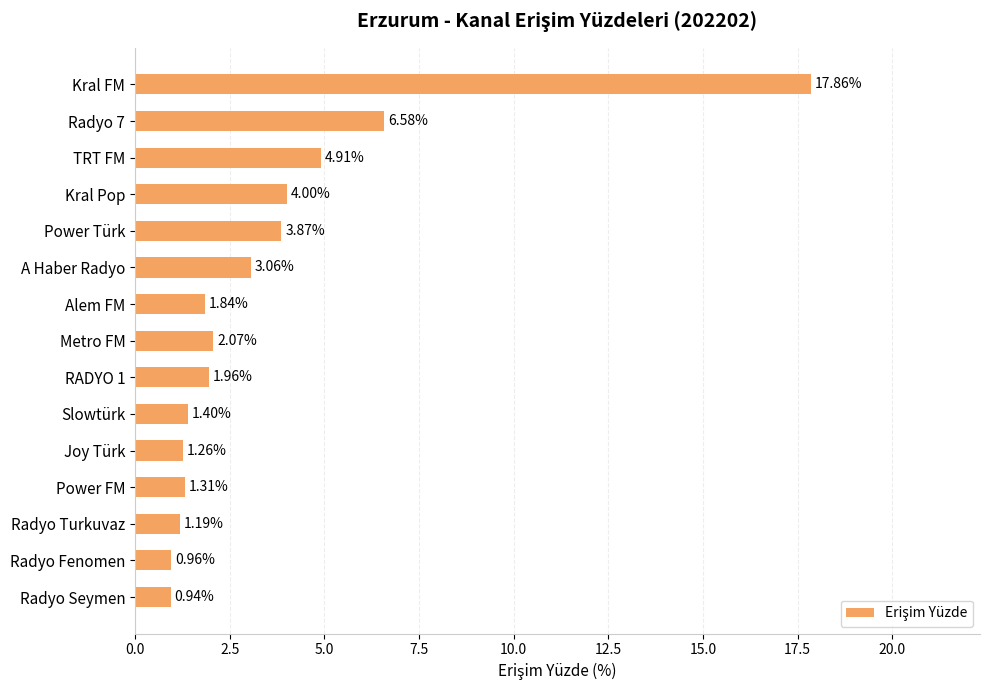

What is the sum of the values at Power FM and Joy Türk?

2.6